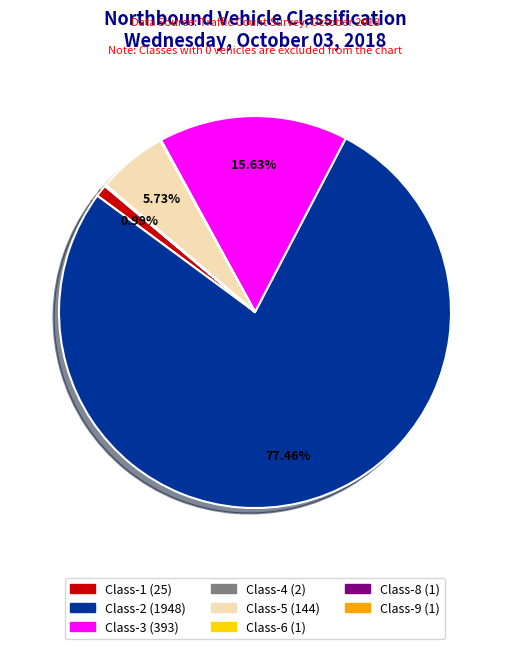

Is there any slice that represents more than half of the pie?

Yes